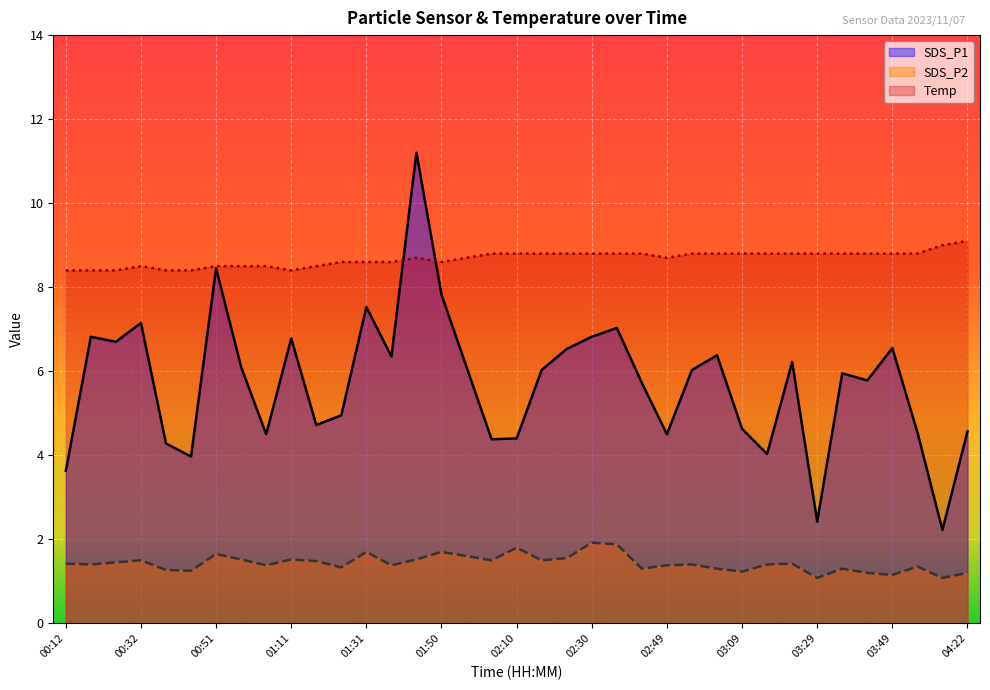

How many intersections are there between Temp and SDS_P1?

2